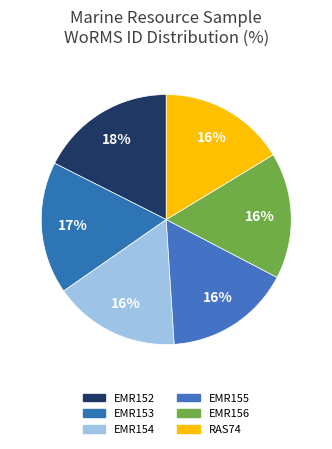

How many slices are in this pie chart?

6